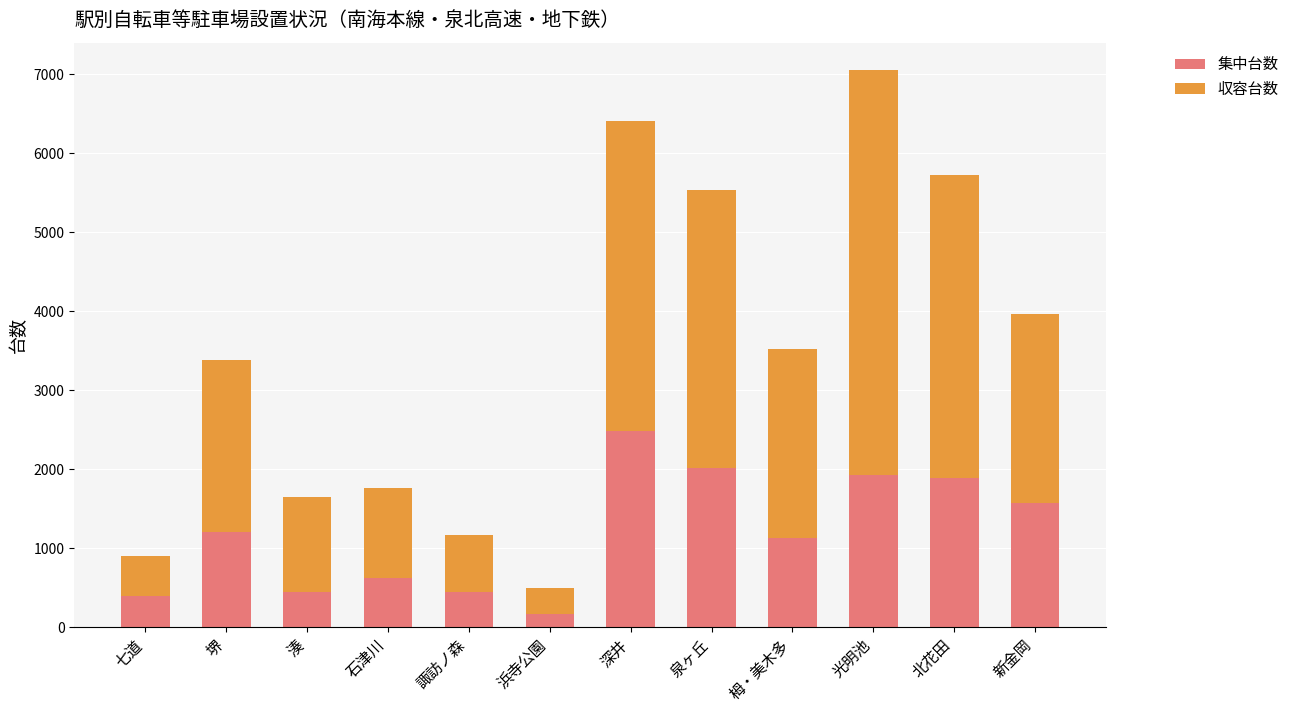

What is the sum of all 集中台数 values?

14319